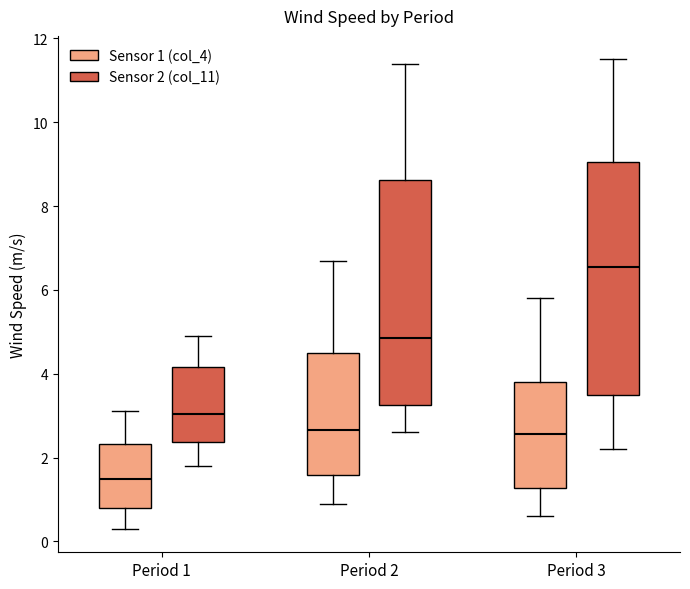

Reading left to right, read every box against the y-axis: the position of its median line, the range the box covers, and the ends of its whiskers. The values are not printed on the chart, so give them approximately, as read against the axis.

Period 1 (Sensor 1 (col_4)): median 1.6, box 0.8 to 2.4, whiskers 0.4 to 3.2
Period 1 (Sensor 2 (col_11)): median 3.0, box 2.4 to 4.2, whiskers 1.8 to 5.0
Period 2 (Sensor 1 (col_4)): median 2.6, box 1.6 to 4.6, whiskers 1.0 to 6.8
Period 2 (Sensor 2 (col_11)): median 4.8, box 3.2 to 8.6, whiskers 2.6 to 11.4
Period 3 (Sensor 1 (col_4)): median 2.6, box 1.2 to 3.8, whiskers 0.6 to 5.8
Period 3 (Sensor 2 (col_11)): median 6.6, box 3.6 to 9.0, whiskers 2.2 to 11.6